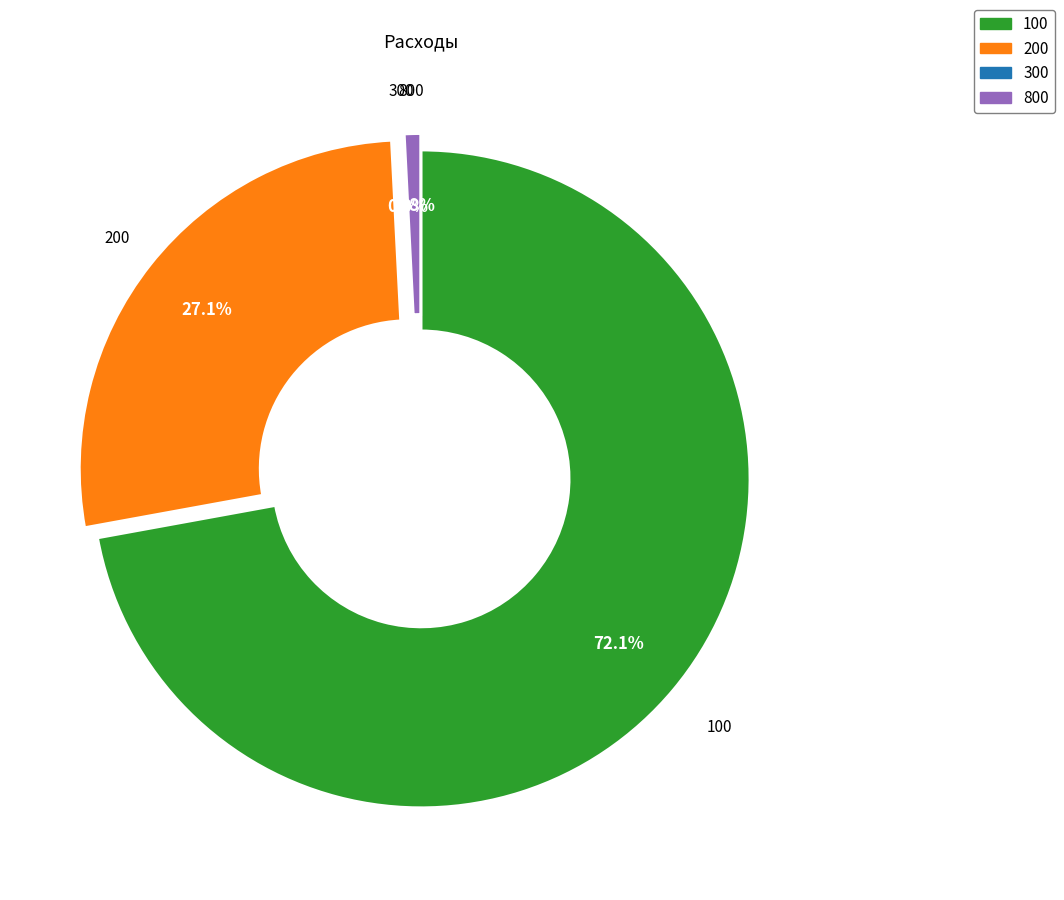

Is there any slice that represents more than half of the pie?

Yes